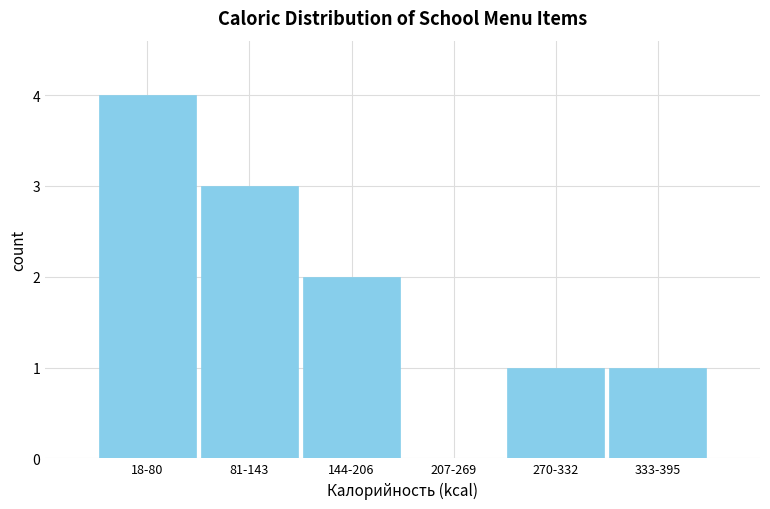

Reading left to right, extract all data points from this chart.

18-80=4	81-143=3	144-206=2	207-269=0	270-332=1	333-395=1